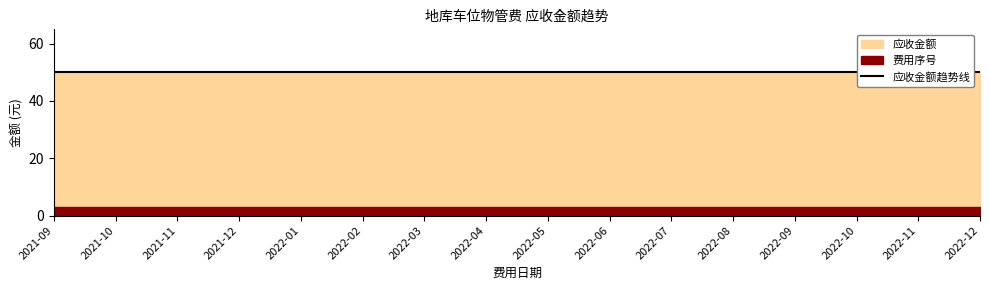

At which category is the sum across all series the highest?

2021-09